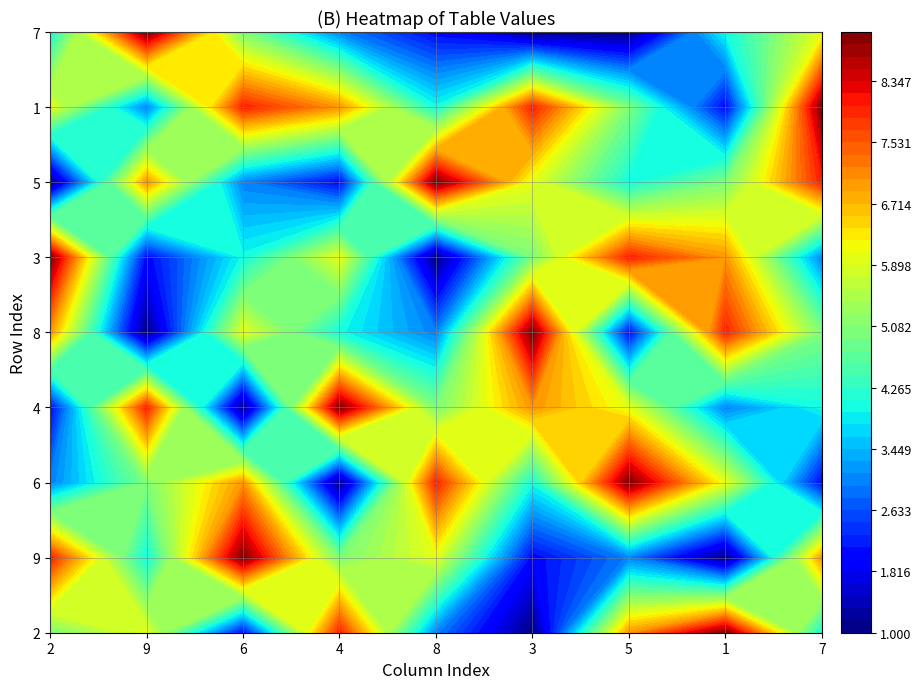

What is the highest value of the 4 series?

9